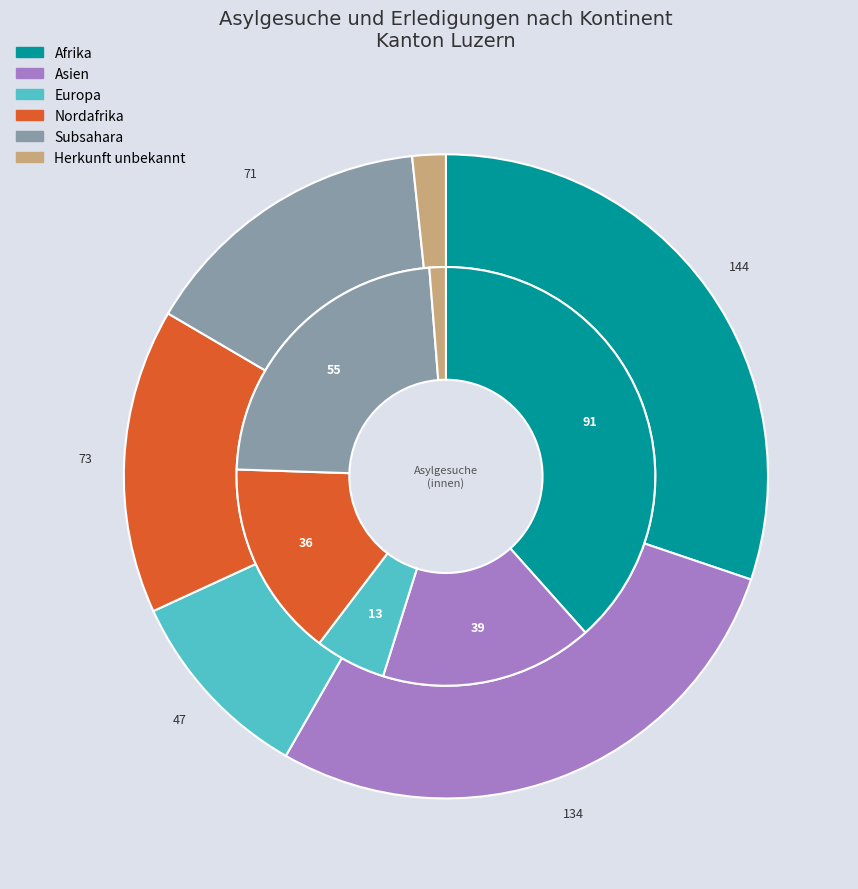

To the nearest percent, what percentage of the pie is Afrika?

30%